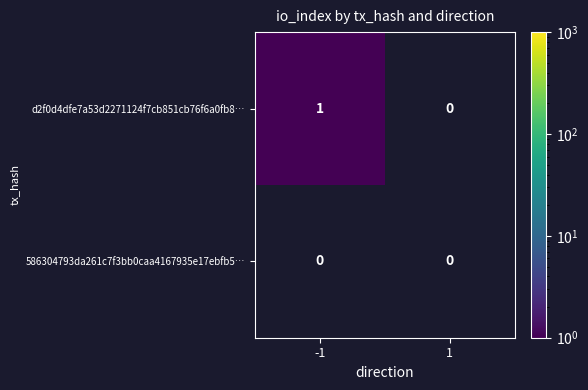

List the series in order of their overall mean, highest first.

d2f0d4dfe7a53d2271124f7cb851cb76f6a0fb8…, 586304793da261c7f3bb0caa4167935e17ebfb5…